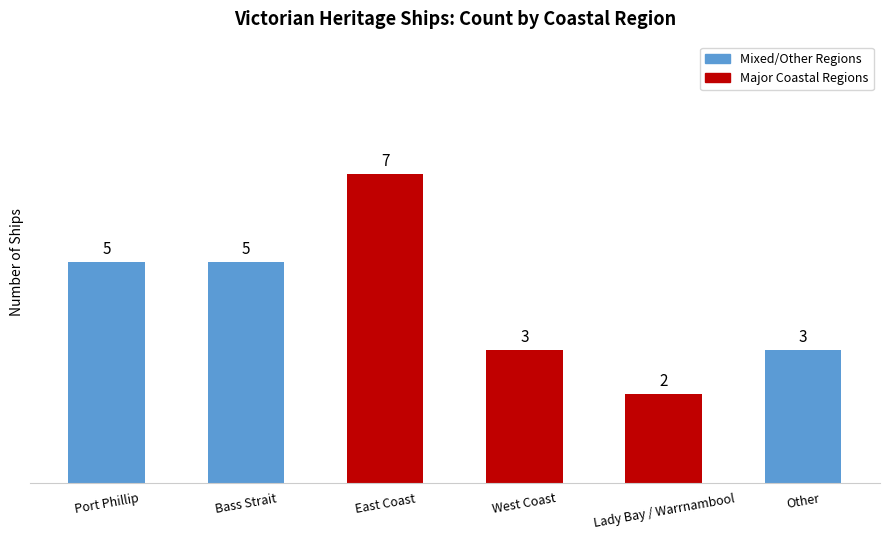

What is the difference between the second highest and minimum values?

3